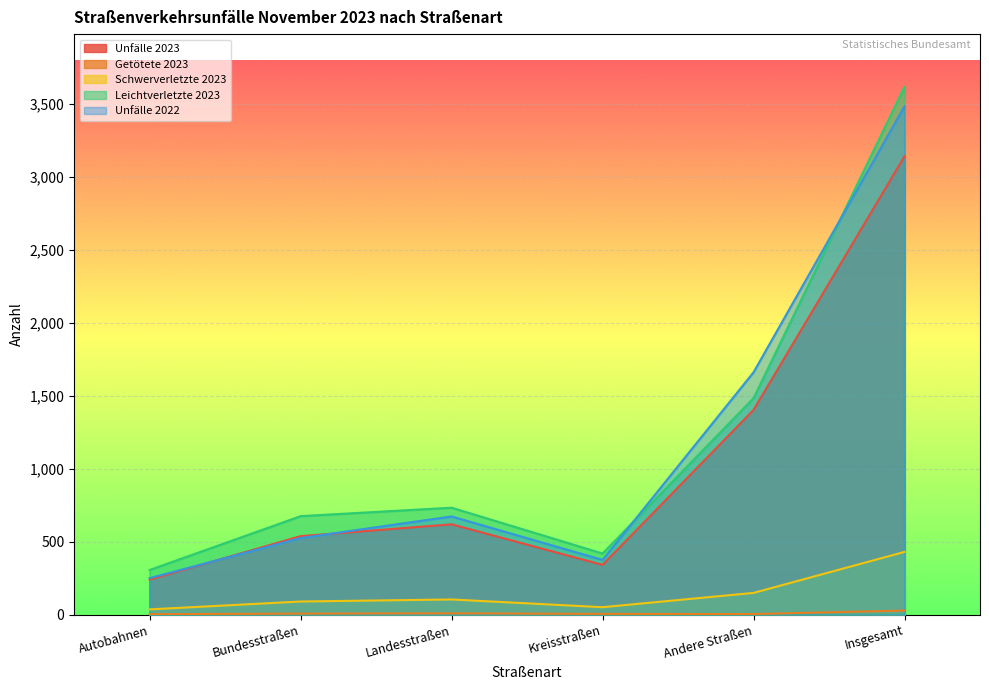

How many data points in Leichtverletzte 2023 are above 733?

2